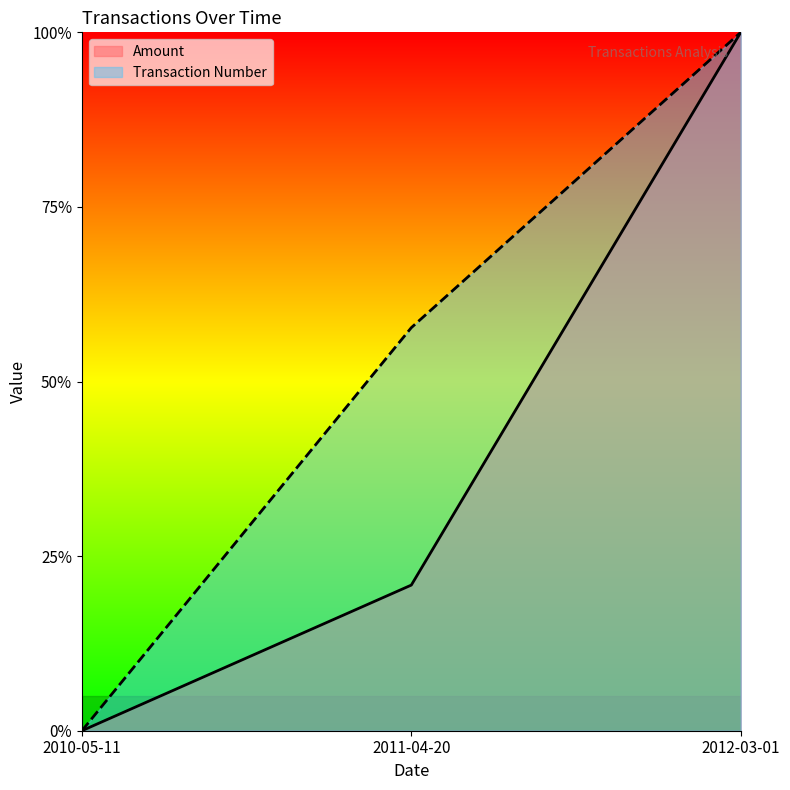

At how many categories does at least one series exceed 0?

2